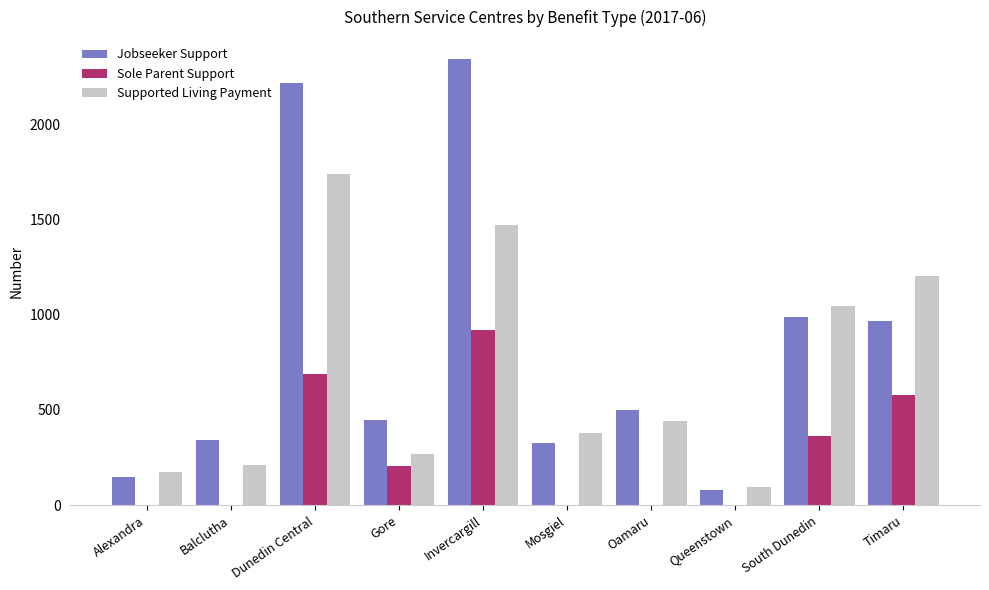

What is the total value across all series at Oamaru?

942